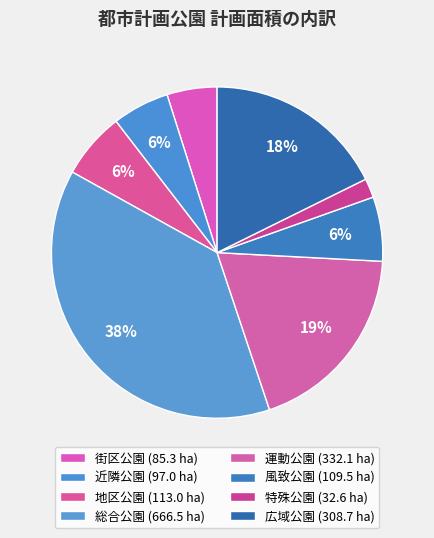

Which category has the biggest portion of the pie?

総合公園